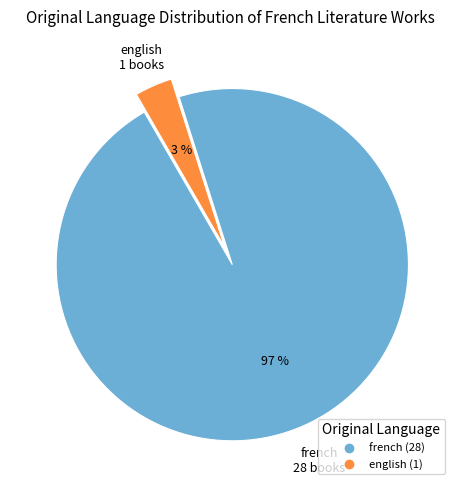

Which slice is the smallest?

english